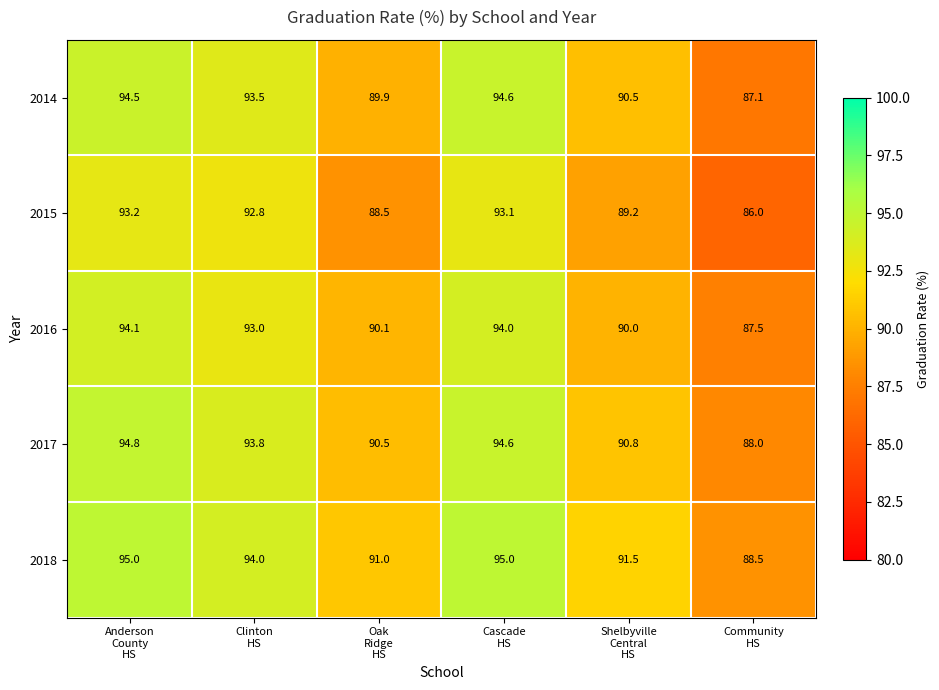

Reading left to right, list all the values displayed in this chart.

2014: 94.5	93.5	89.9	94.6	90.5	87.1
2015: 93.2	92.8	88.5	93.1	89.2	86.0
2016: 94.1	93.0	90.1	94.0	90.0	87.5
2017: 94.8	93.8	90.5	94.6	90.8	88.0
2018: 95.0	94.0	91.0	95.0	91.5	88.5